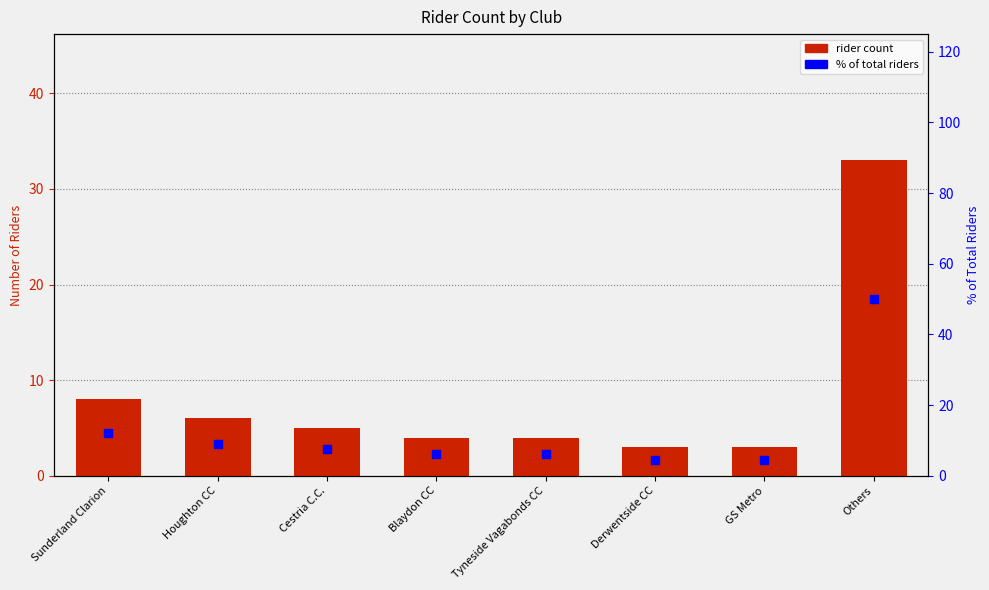

Rank the series at Derwentside CC from lowest to highest value.

Rider Count, % of total riders